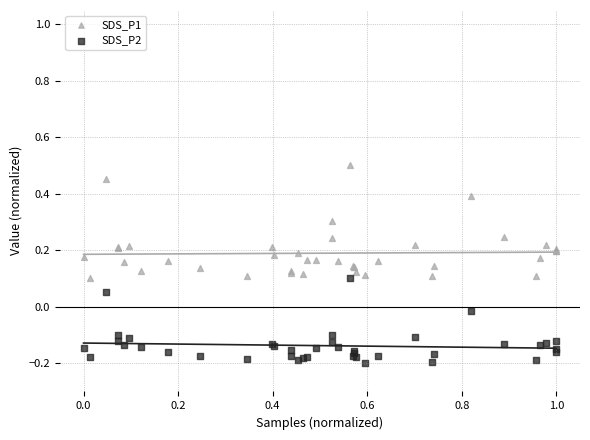

Which series reaches the maximum Y coordinate?

SDS_P1